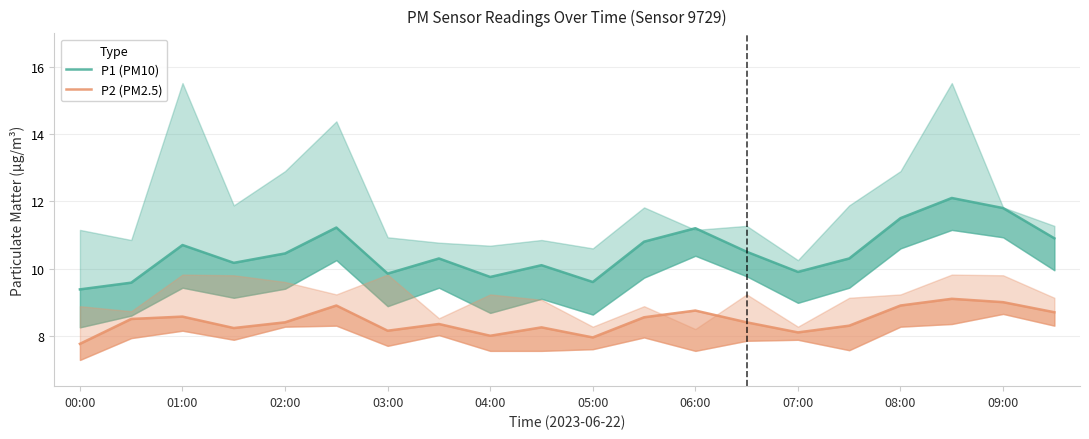

What is the spread (max minus min) of values at 08:00?

2.6